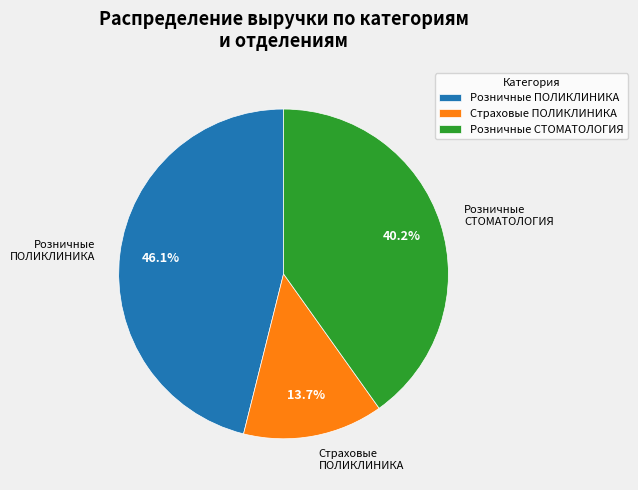

Is Страховые ПОЛИКЛИНИКА the majority of the pie?

No